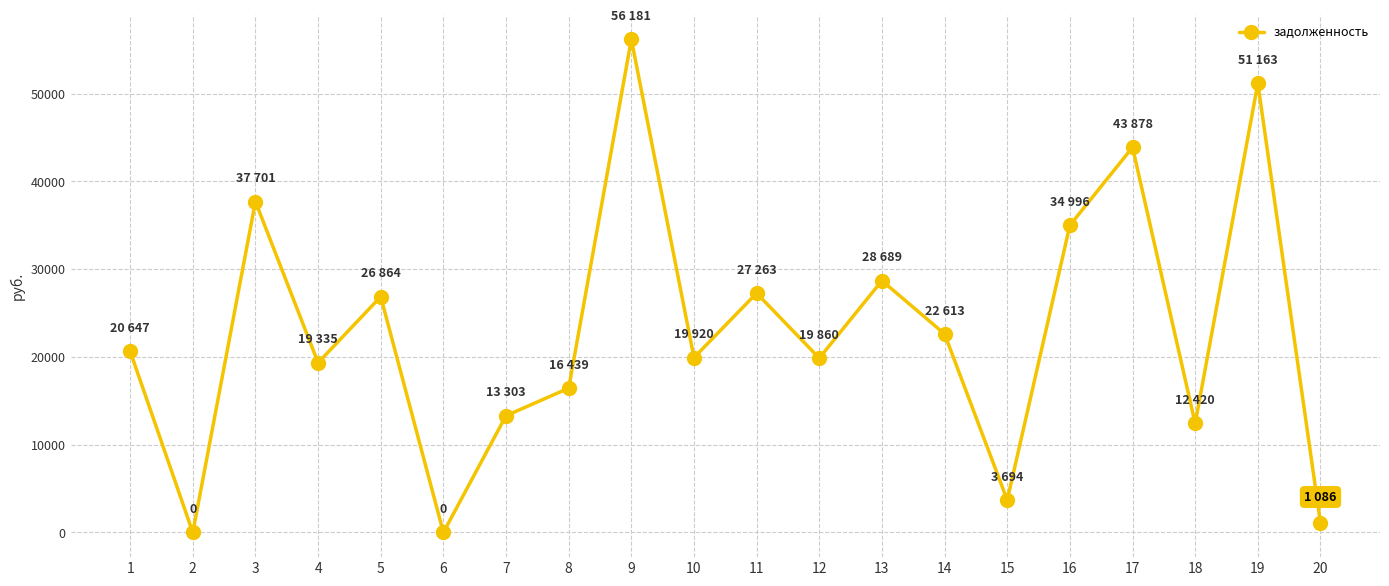

True or false: the data has more than 2 interior local peaks.

True